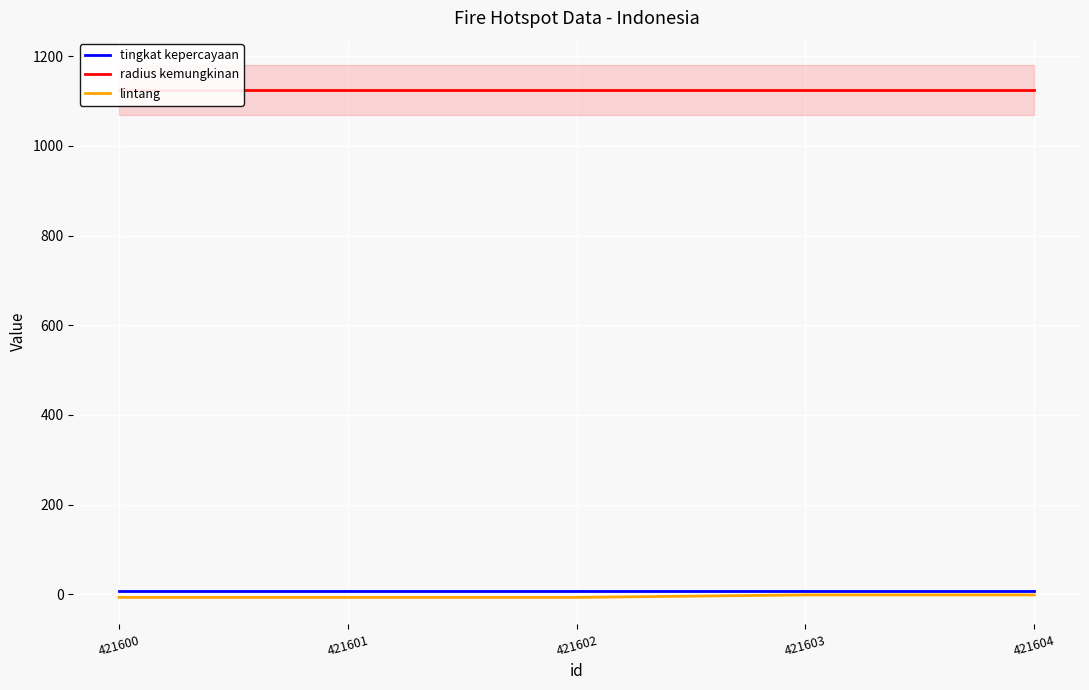

At which category is the sum across all series the highest?

421604